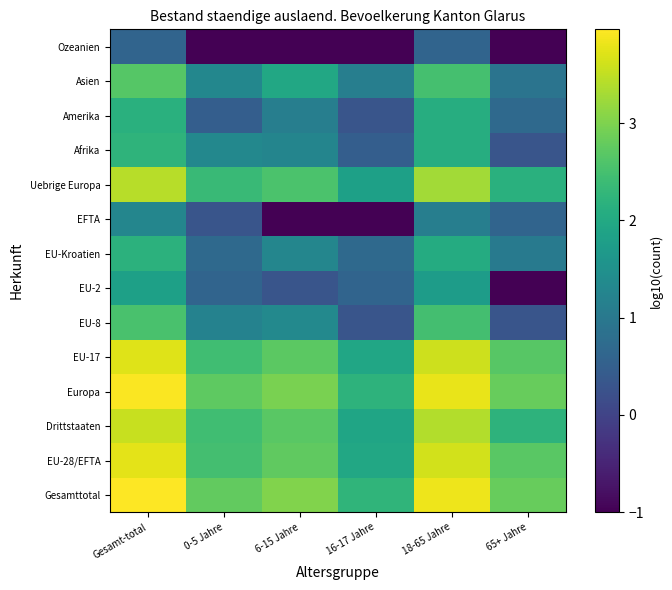

What is the total value across all series at 6-15 Jahre?

22.0